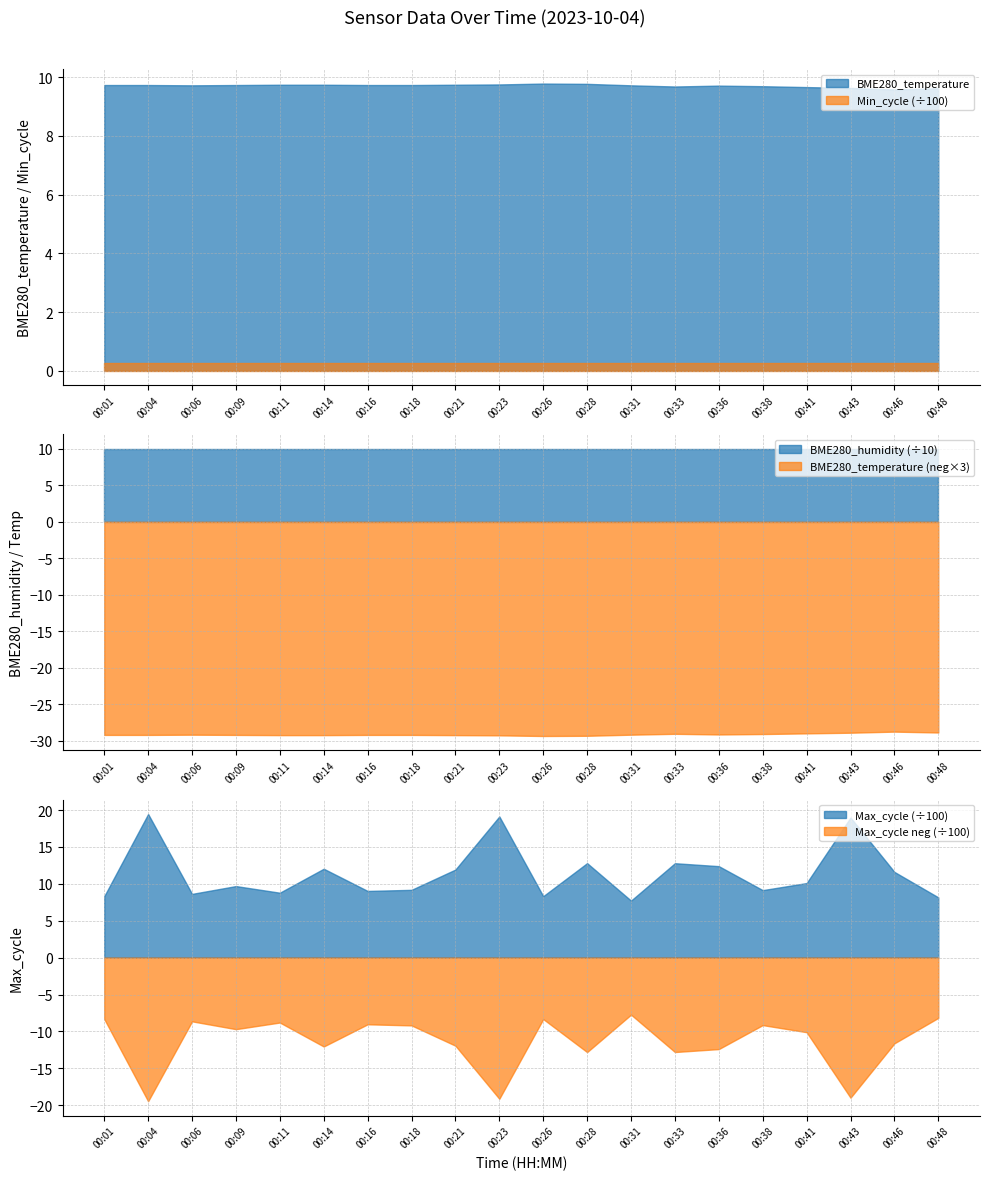

True or false: BME280_temperature and BME280_humidity intersect in this chart.

False